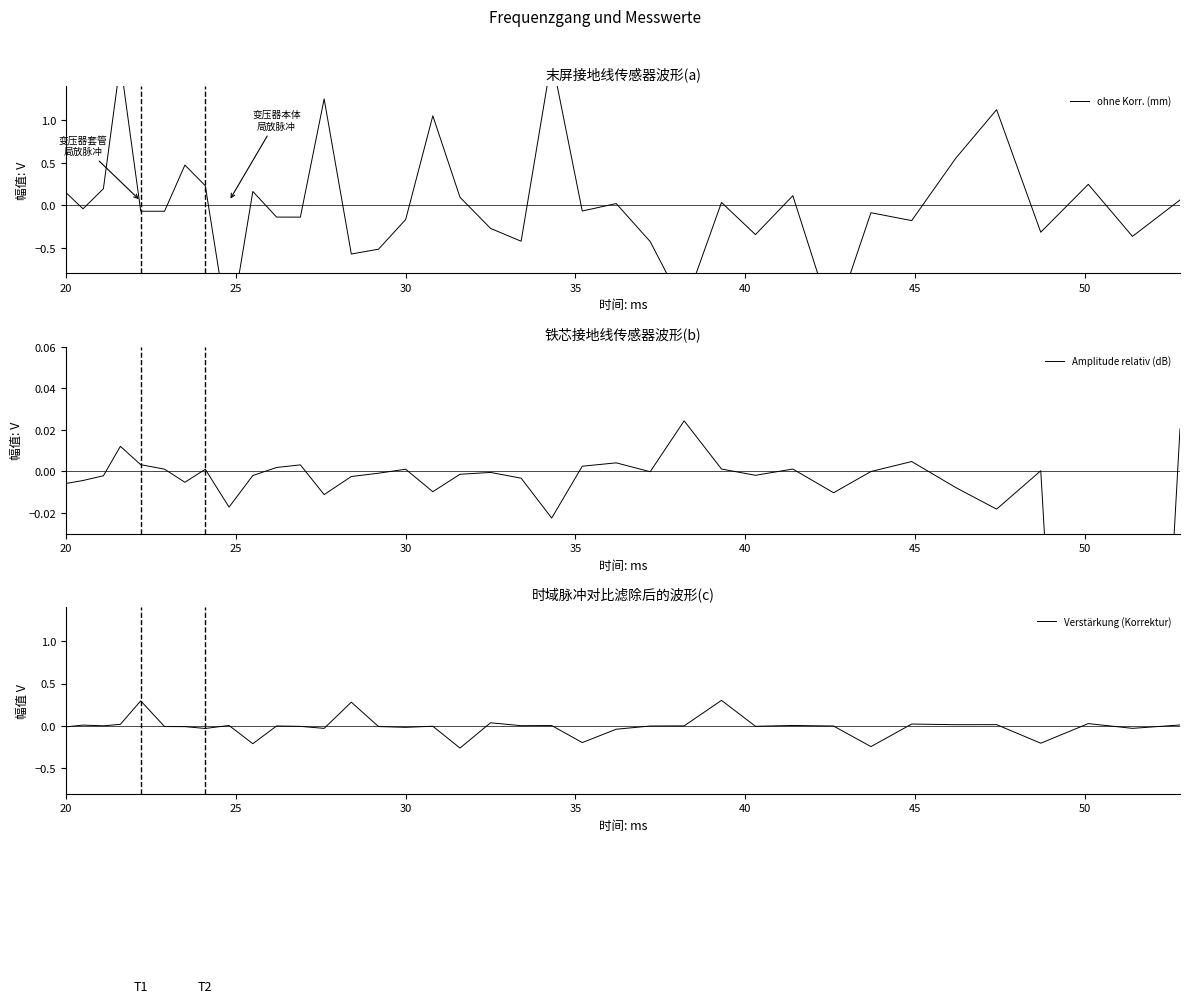

How many interior local valleys does the Amplitude relativ (dB) series have?

10